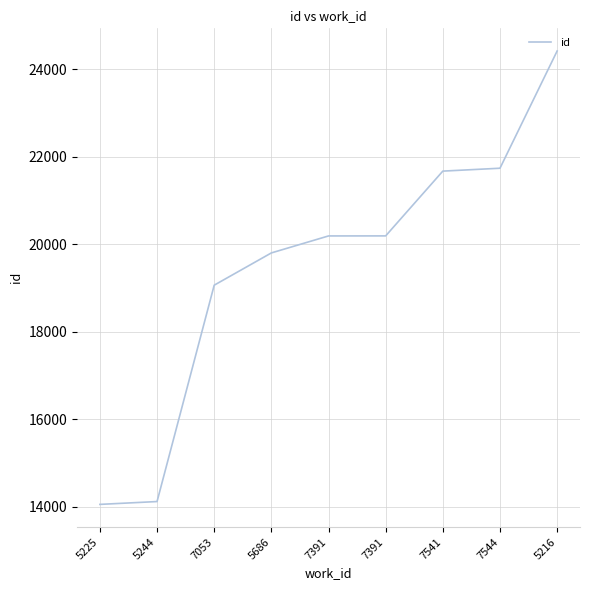

At which label is the value closest to 19235?

7053